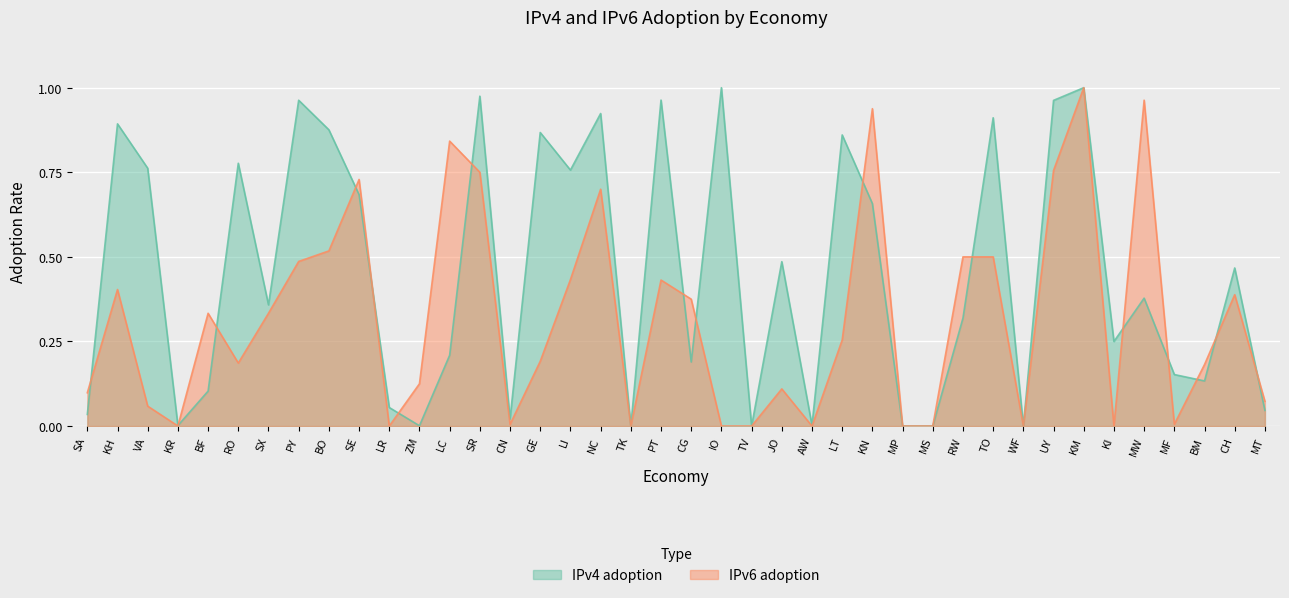

What is the value of the IPv4 adoption point at the 34th from the left?

1.0